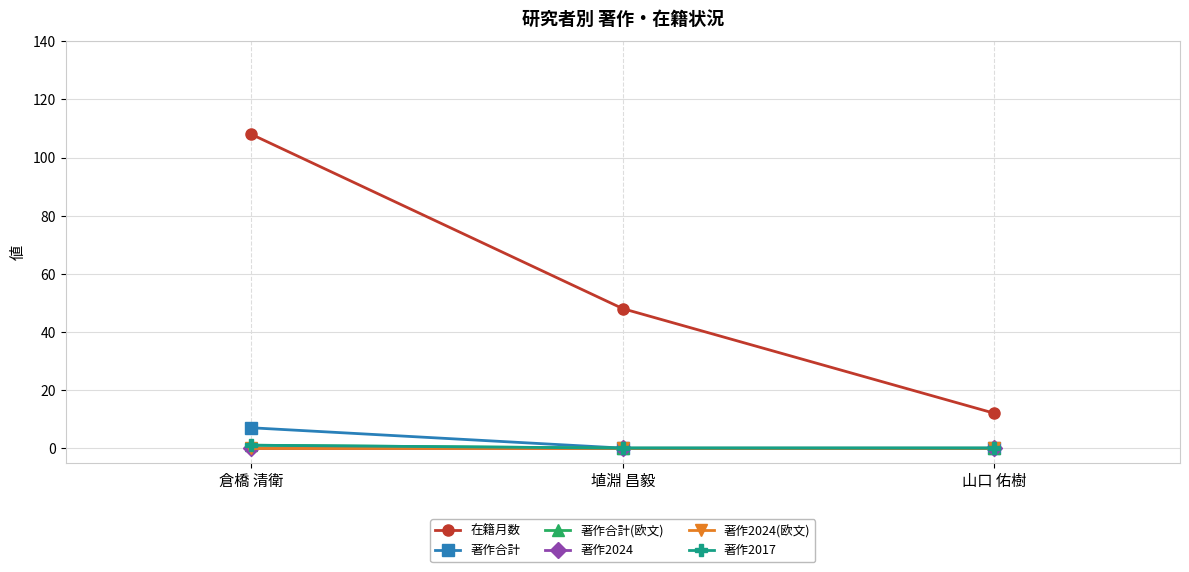

What is the label of the 3rd point from the right?

倉橋 清衛